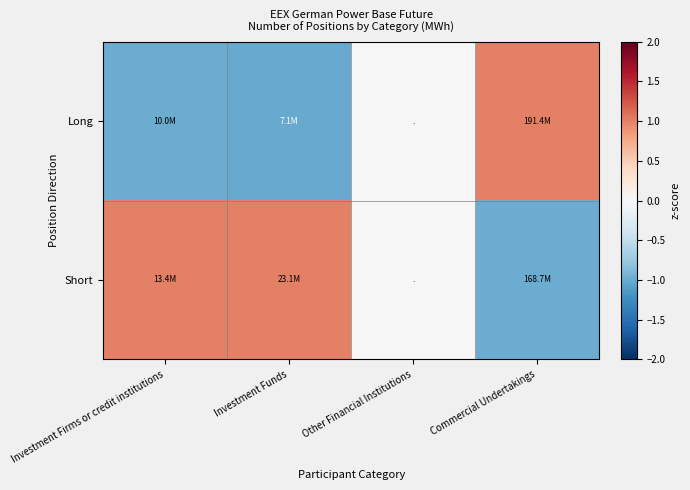

Which series has the largest range (max minus min)?

Long